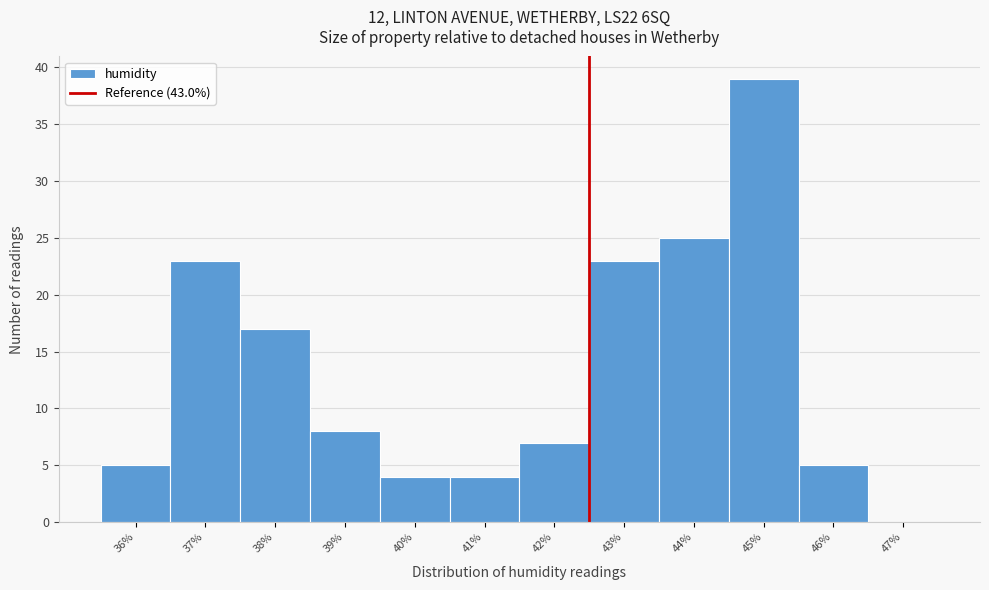

Reading left to right, list all the values displayed in this chart.

36%=5	37%=23	38%=17	39%=8	40%=4	41%=4	42%=7	43%=23	44%=25	45%=39	46%=5	47%=0